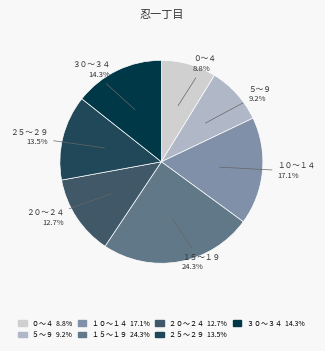

Does ２０～２４ account for over 50% of the chart?

No